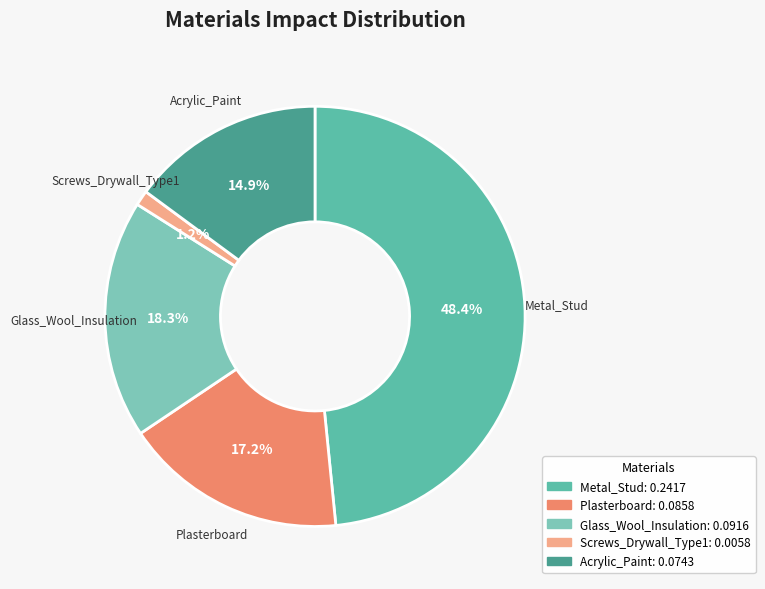

Which category has the smallest portion of the pie?

Screws_Drywall_Type1